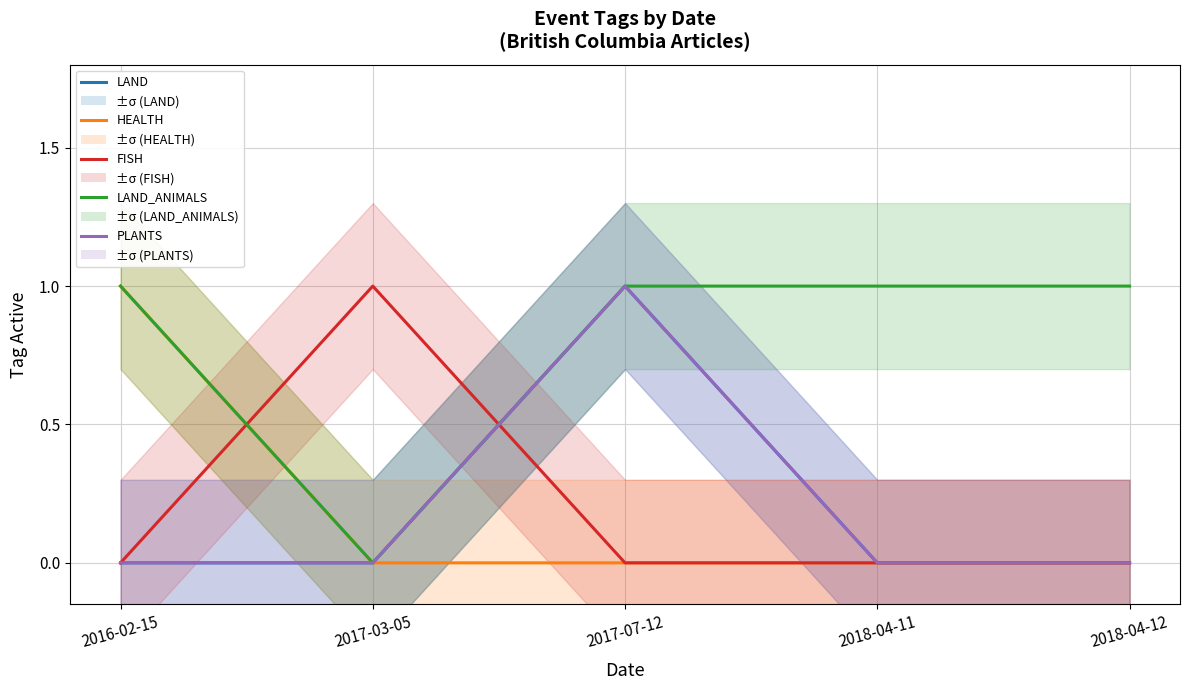

What is the greatest value displayed?

1